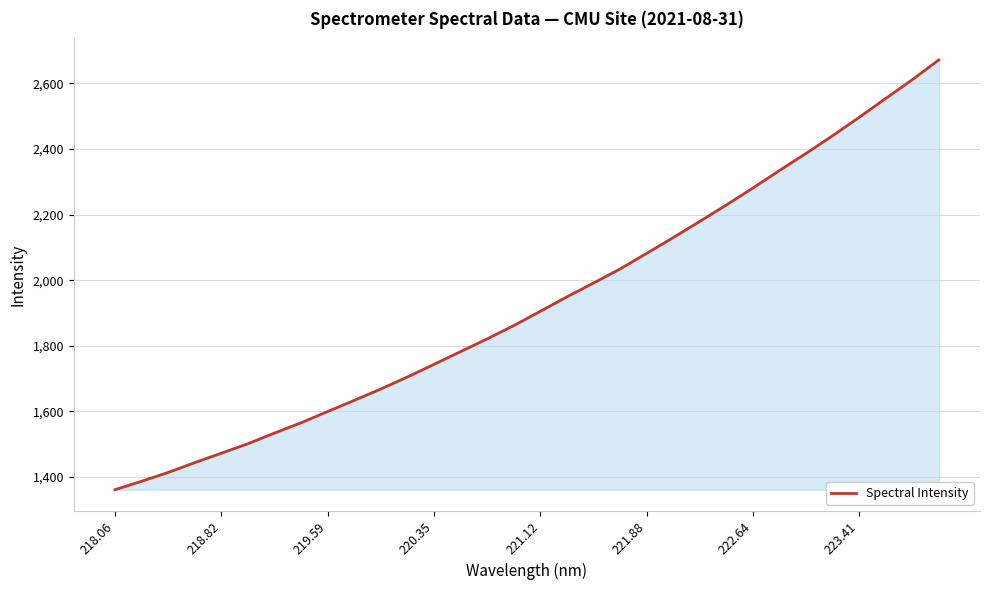

Count the number of categories in the chart.

32